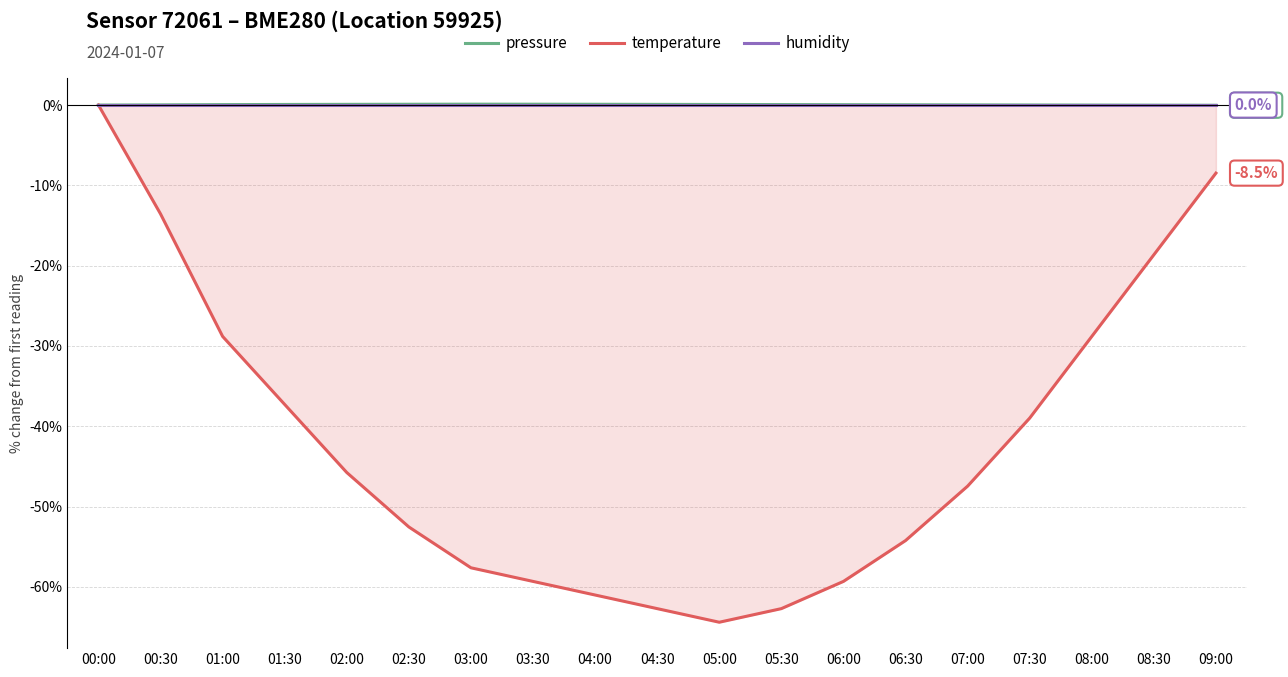

True or false: temperature and humidity intersect in this chart.

False